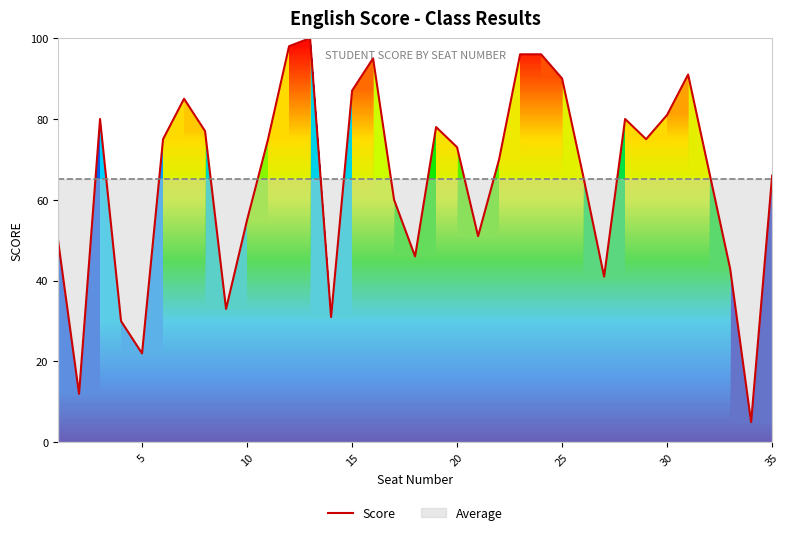

What is the difference between the maximum and minimum values?

95